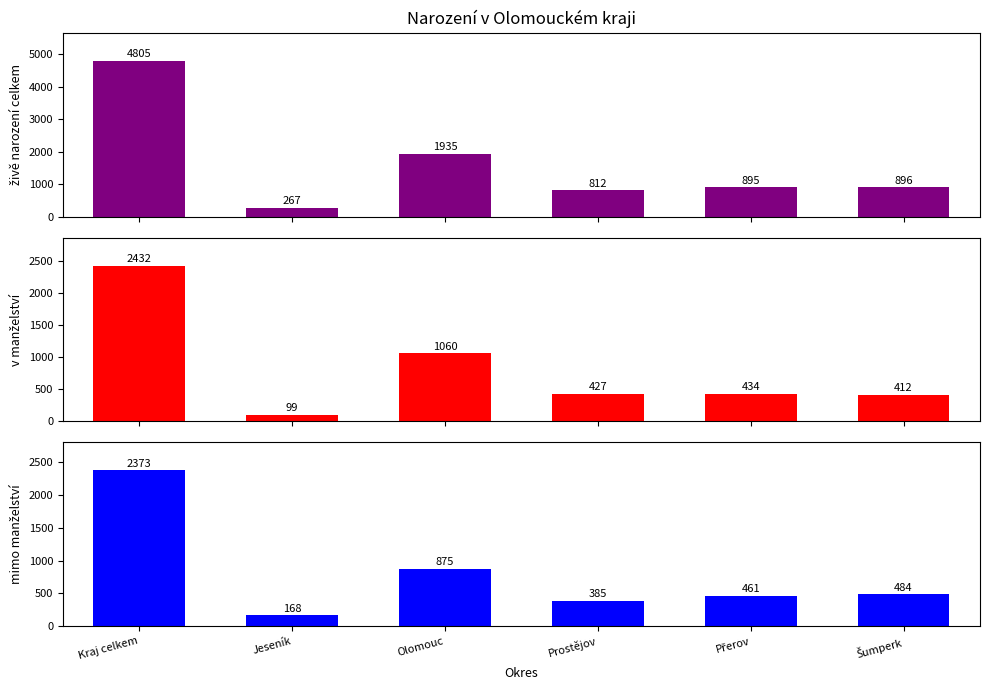

Is the value of v manželství at Přerov greater than the value of živě narození celkem at Šumperk?

No